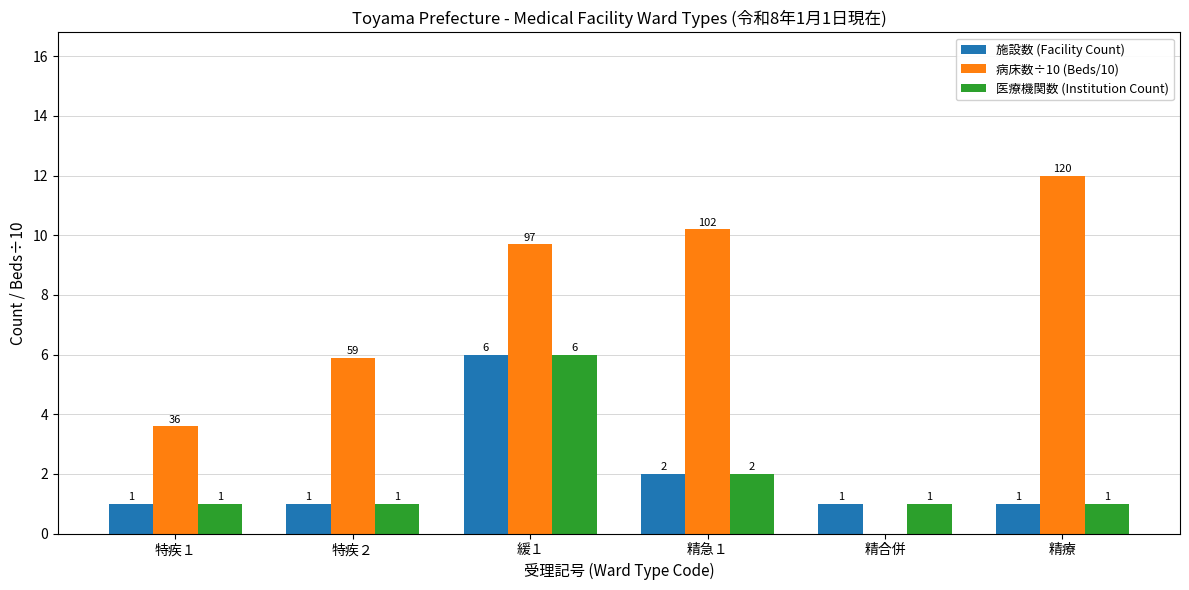

What is the spread (max minus min) of values at 精急１?

8.2